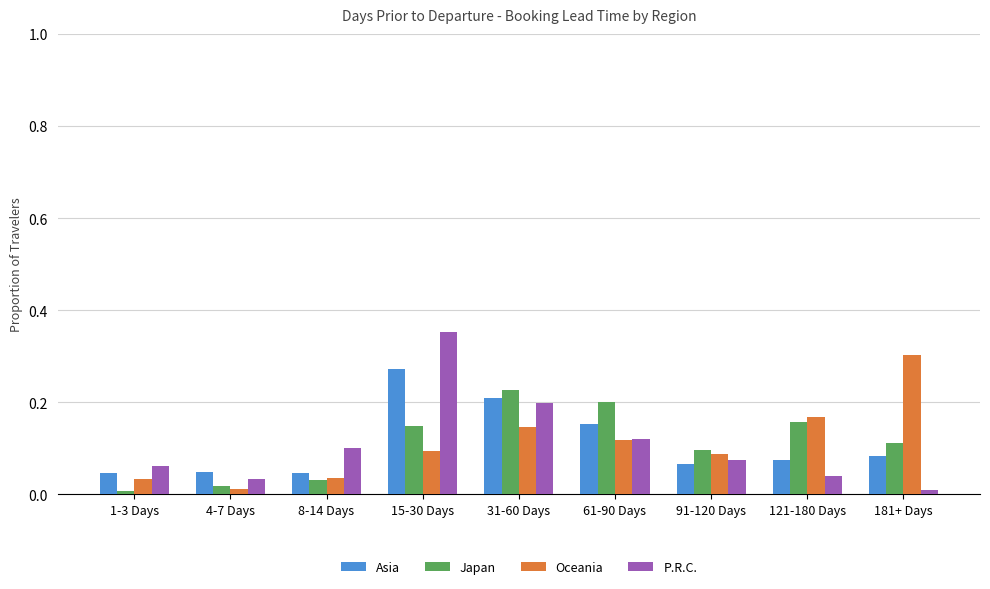

What is the sum of all P.R.C. values?

1.0